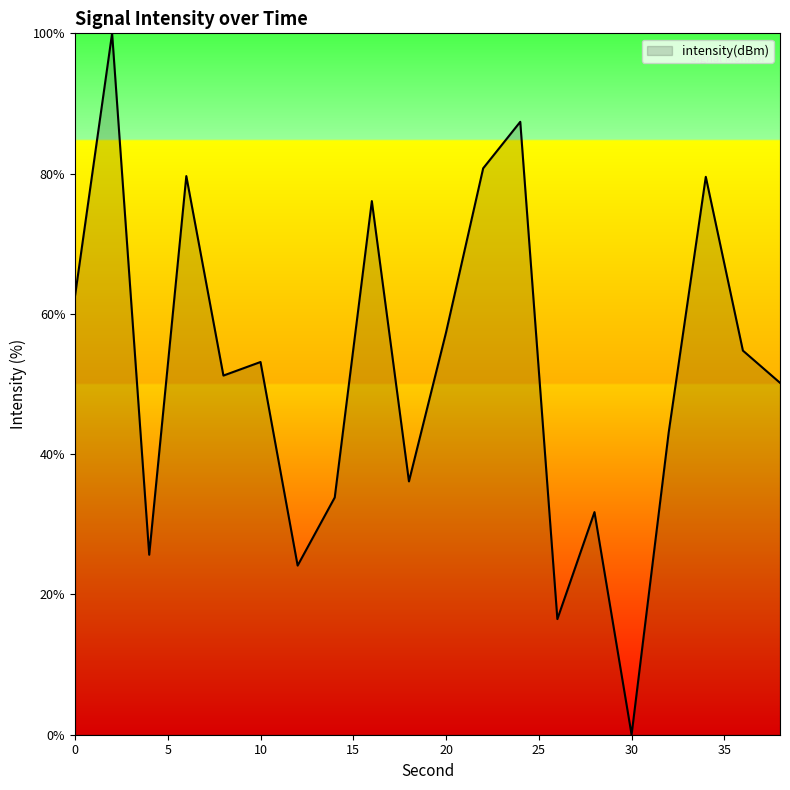

What is the maximum value shown in the chart?

100.0